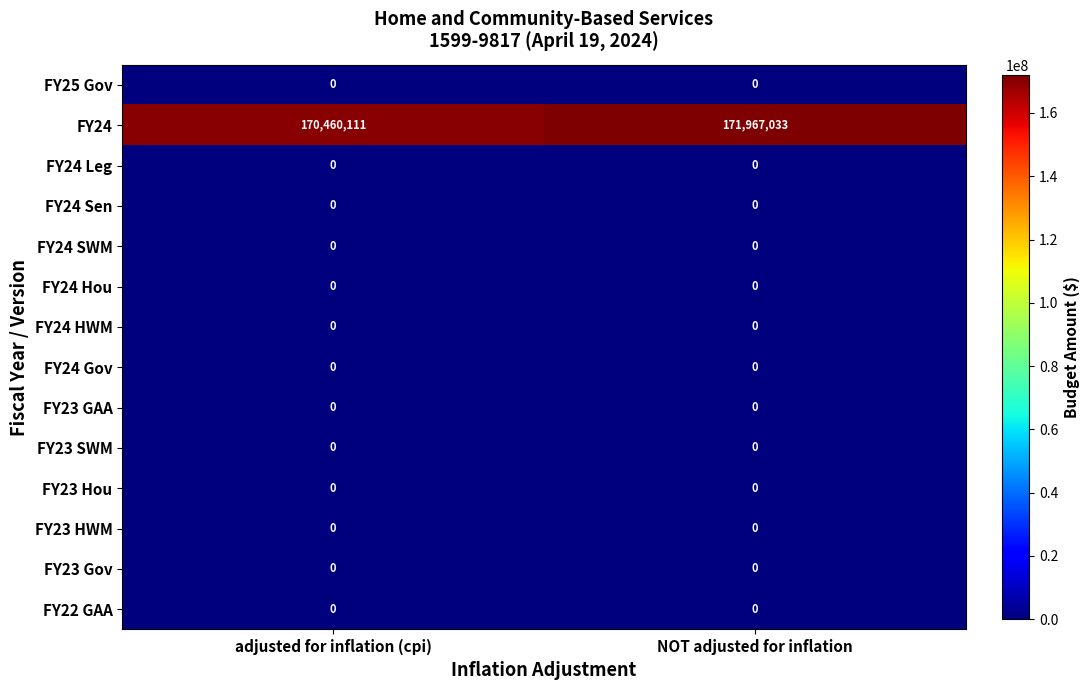

What is the total value across all series at NOT adjusted for inflation?

171967033